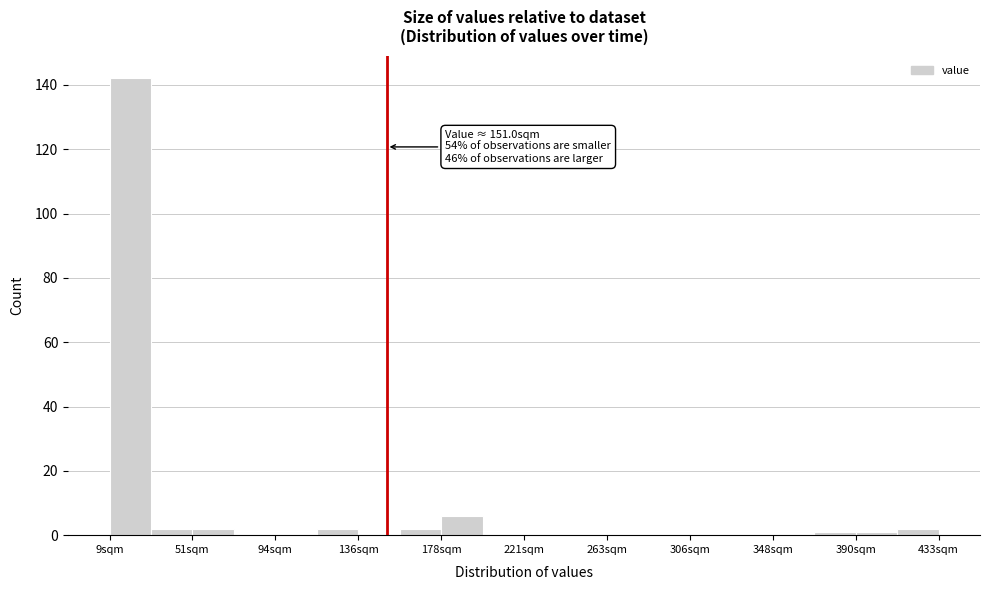

Over which range of the x-axis is the bar tallest?

10 to 30